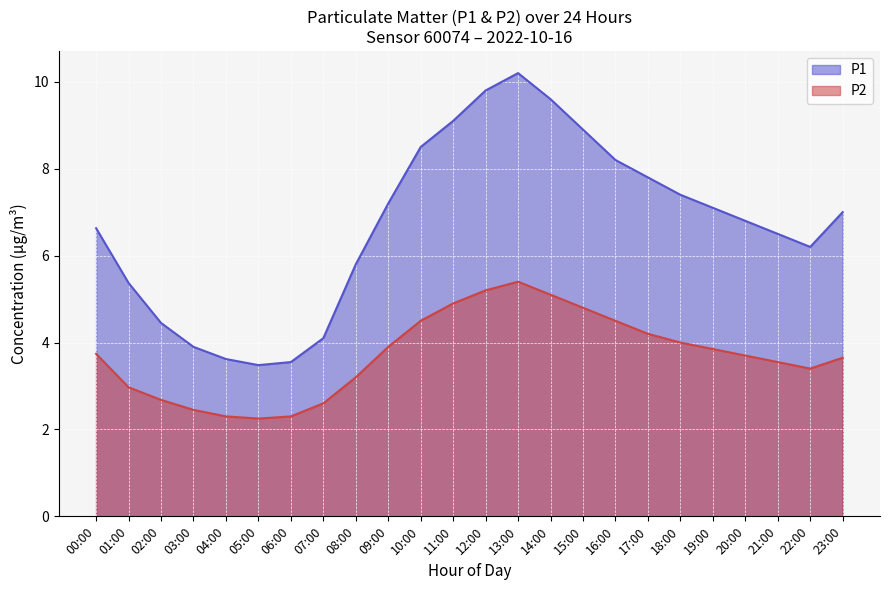

What is the sum of all P2 values?

89.1